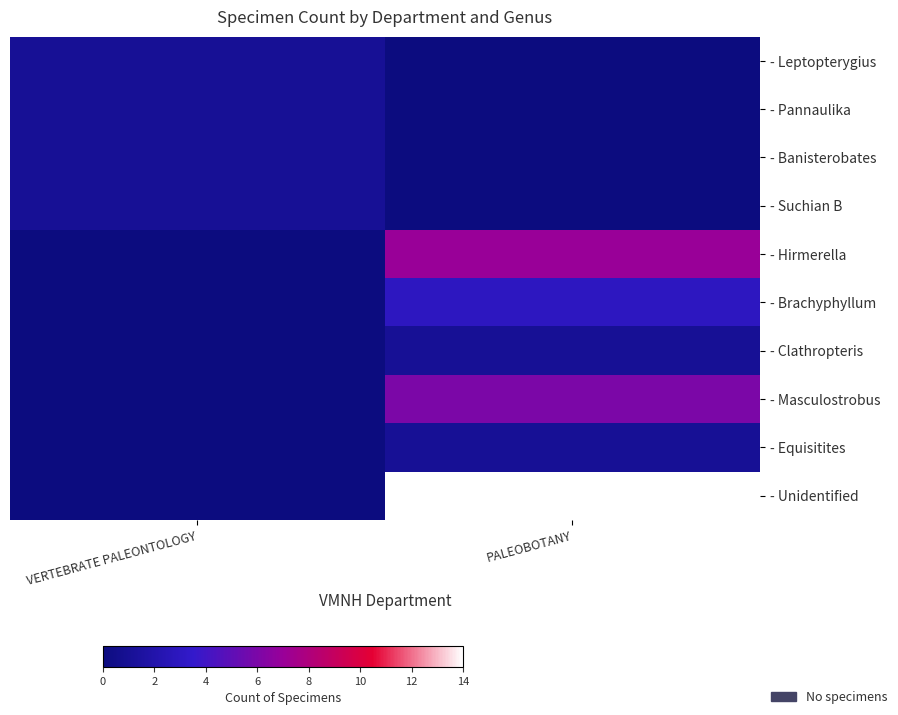

Which has a higher value, PALEOBOTANY or VERTEBRATE PALEONTOLOGY?

VERTEBRATE PALEONTOLOGY